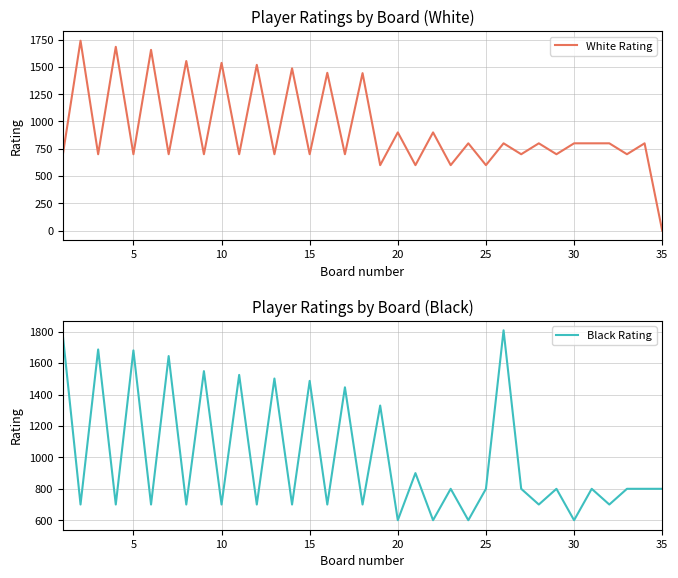

What are all the series names shown in the legend?

White Rating, Black Rating